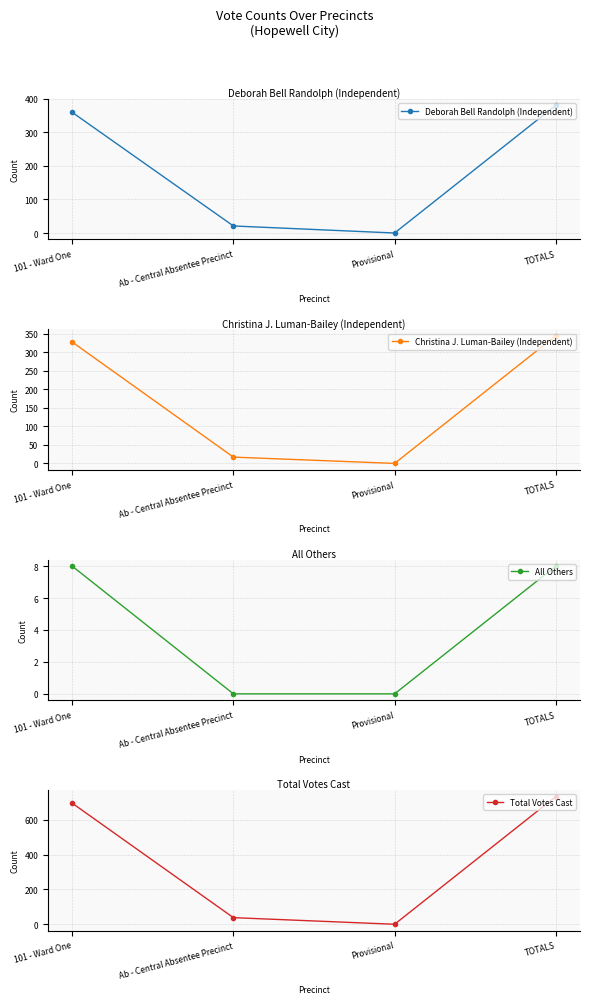

What is the label of the 4th point from the left?

TOTALS